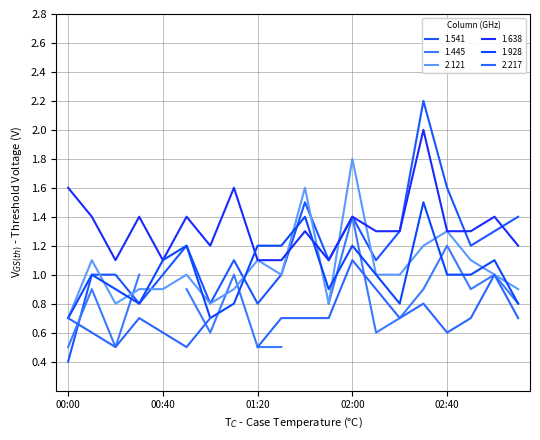

The 1.541 series shows 2.1 at 1999/09/04 00:50. True or false?

False